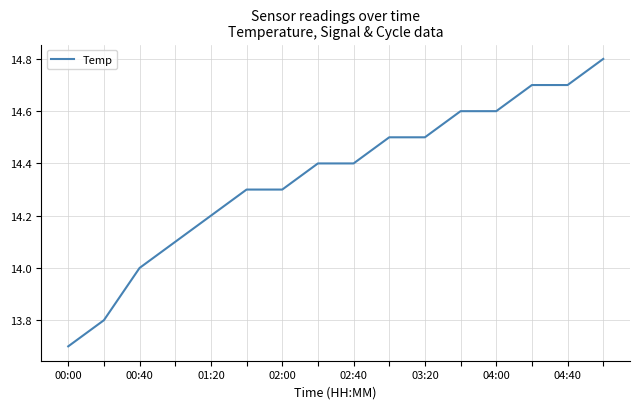

What is the maximum value shown in the chart?

14.8